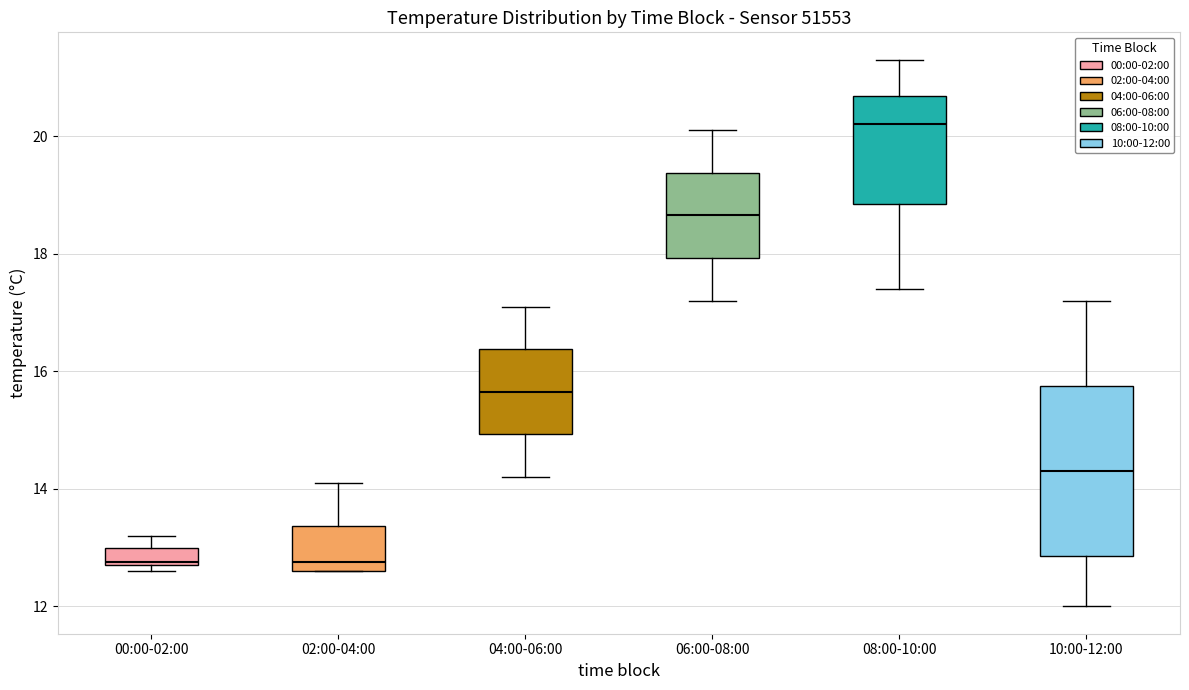

Which box is the tallest, from its lower edge to its upper edge?

10:00-12:00